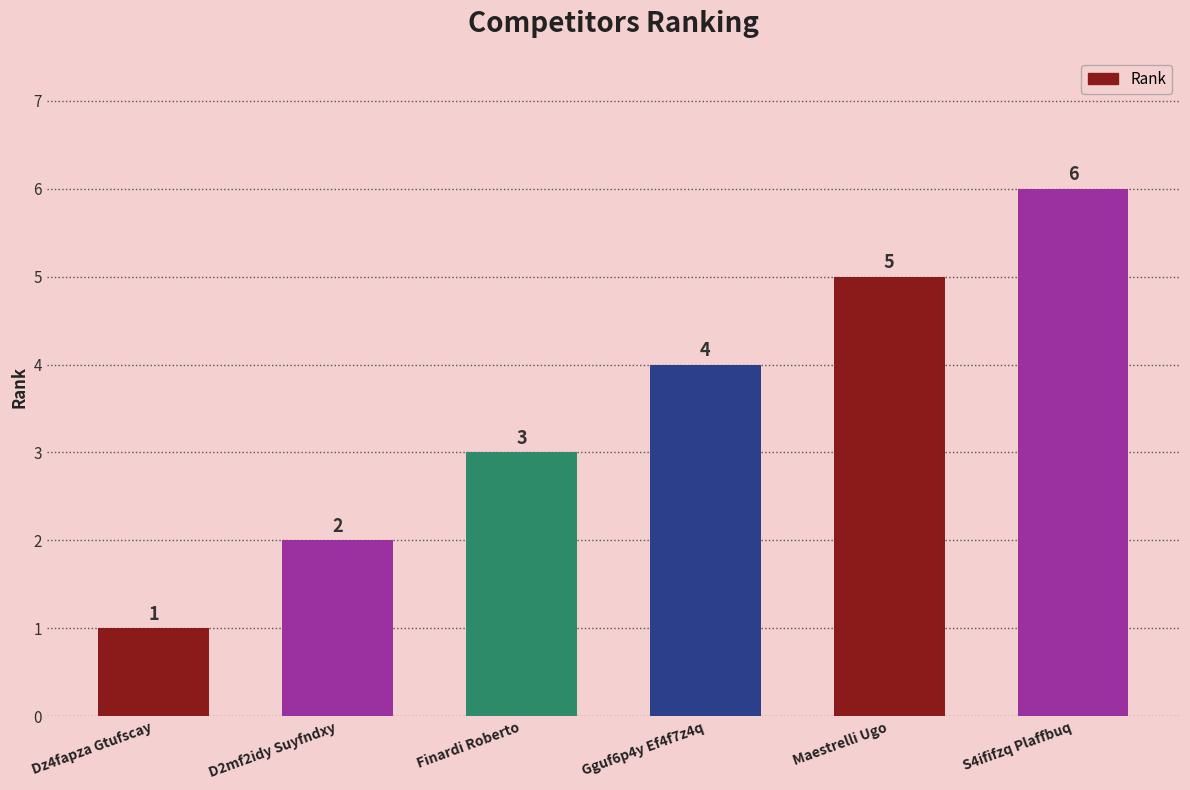

What is the average value?

4